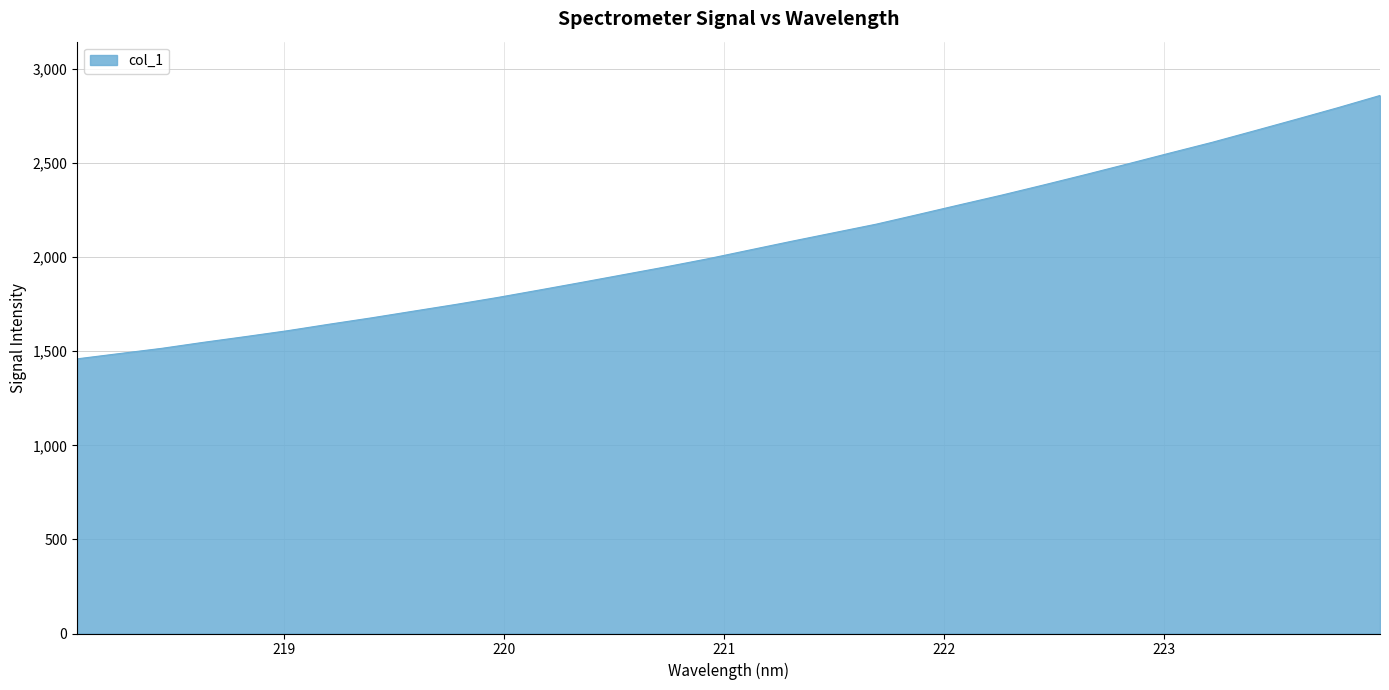

How many lines are shown in the chart?

1